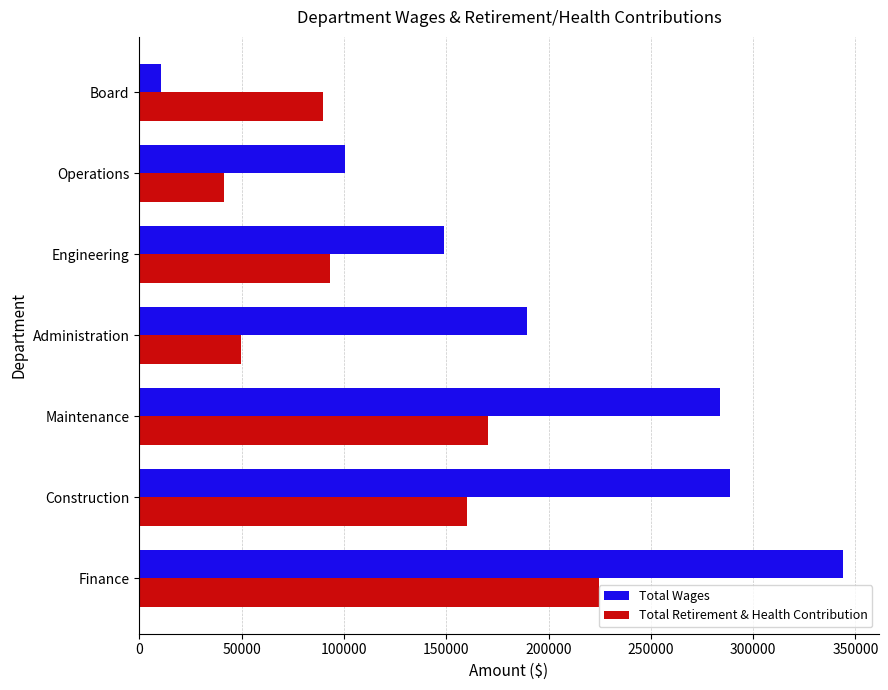

What is the difference between the maximum and minimum values in the Total Wages series?

333756